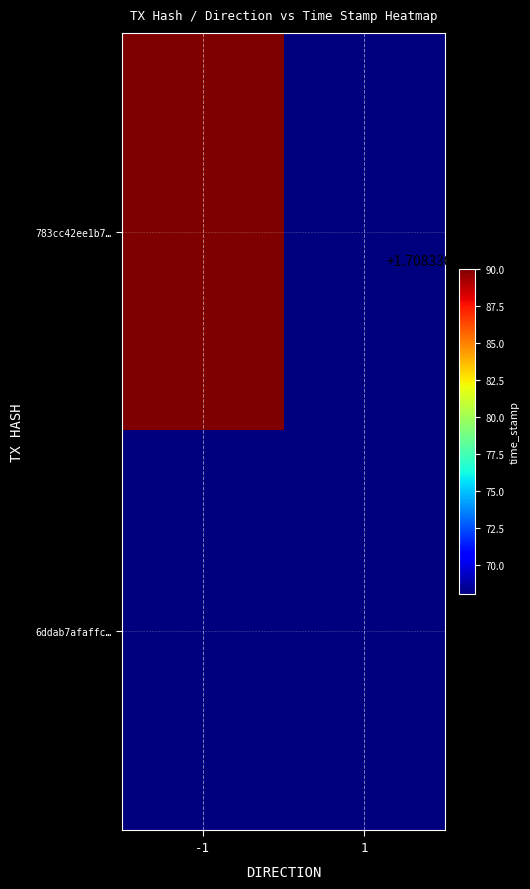

List the series in order of their overall mean, lowest first.

6ddab7afaffc780473de6e676d1cc60d9da1a6e, 783cc42ee1b796009142121aece1c7a753c8052